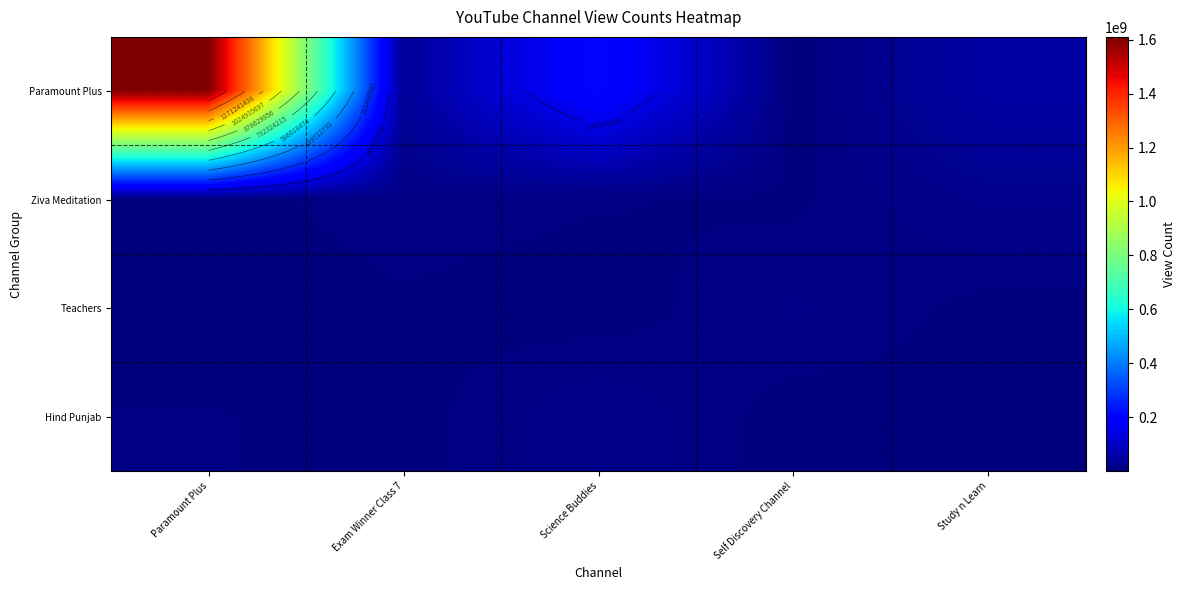

The value of Ziva Meditation at Exam Winner Class 7 is 11697559. True or false?

True